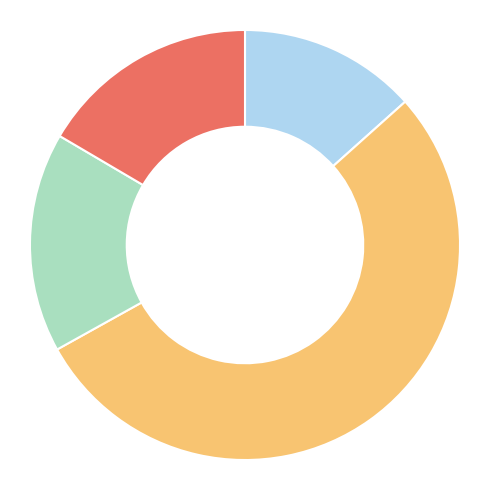

Is there any slice that represents more than half of the pie?

Yes